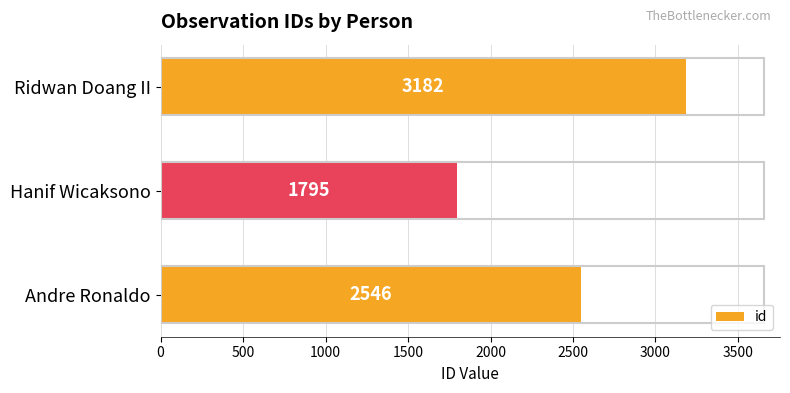

True or false: the data shows 2546 at Andre Ronaldo.

True